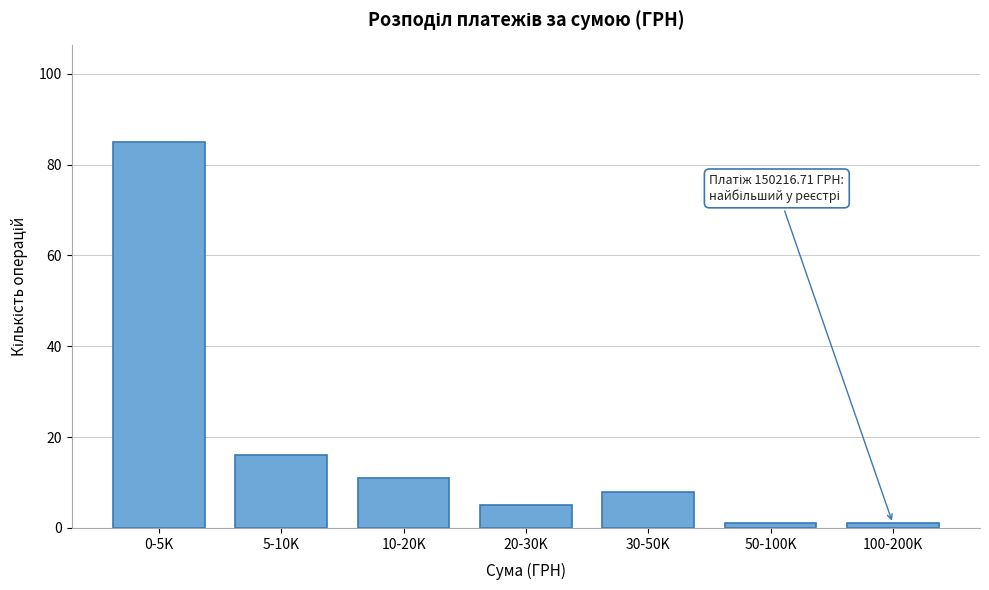

Reading left to right, extract all data points from this chart.

0-5K=85	5-10K=16	10-20K=11	20-30K=5	30-50K=8	50-100K=1	100-200K=1